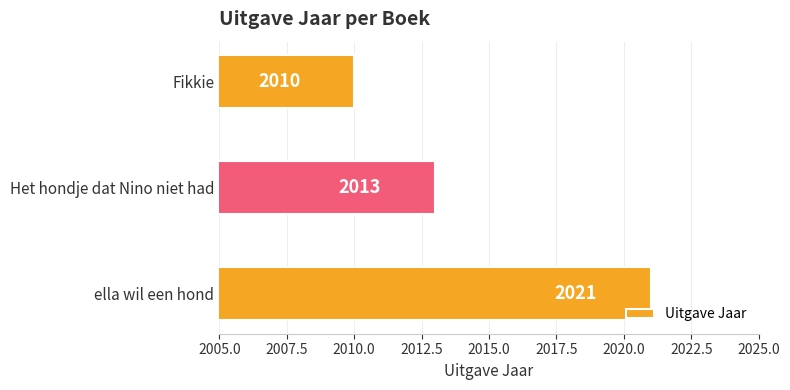

What is the sum of all values?

6044